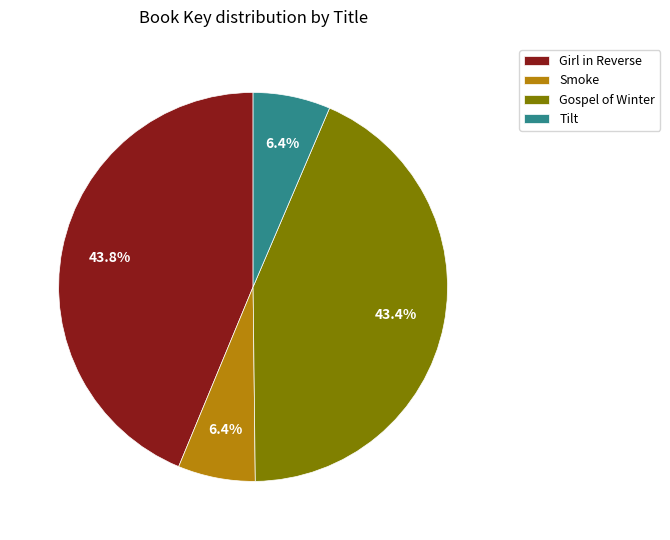

To the nearest percent, what is the average slice percentage?

25%